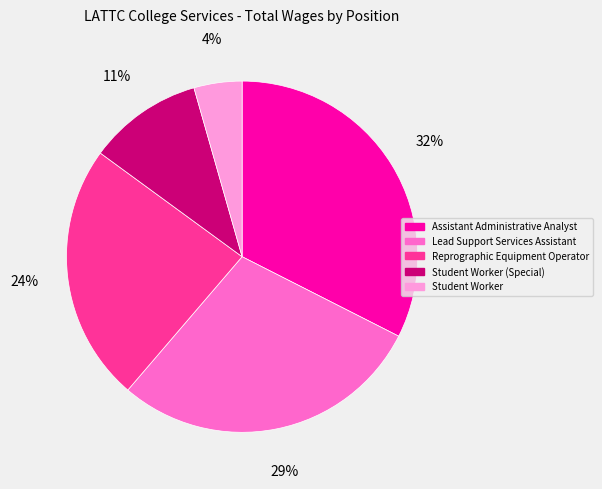

Is Student Worker the majority of the pie?

No